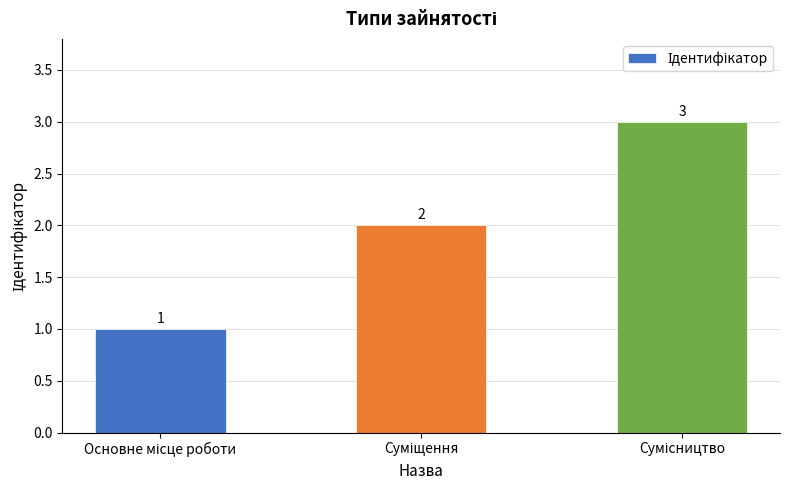

What is the value of the 1st bar from the left?

1